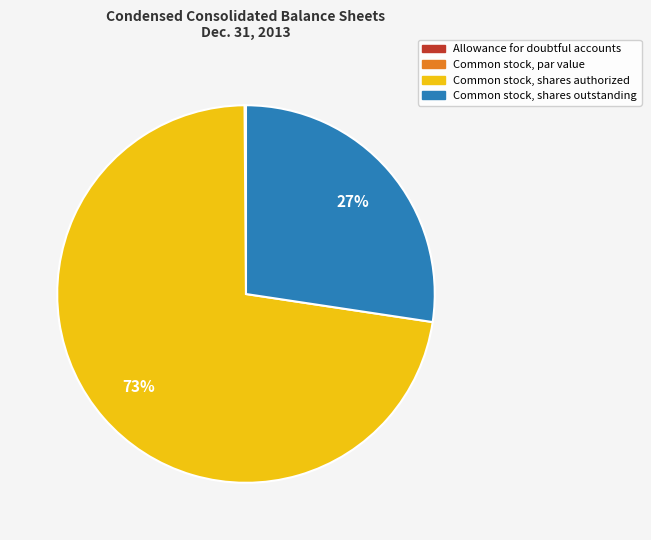

Is Common stock, shares outstanding the majority of the pie?

No